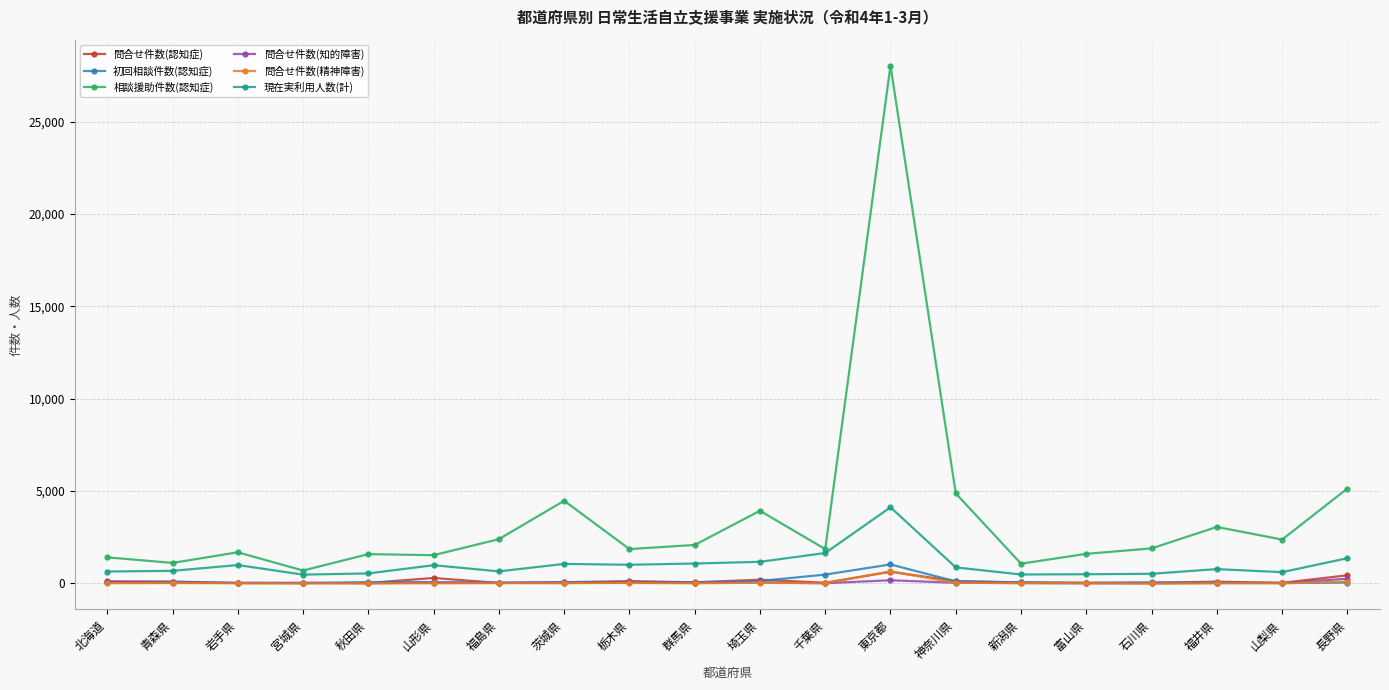

Which series has the largest range (max minus min)?

相談援助件数(認知症)